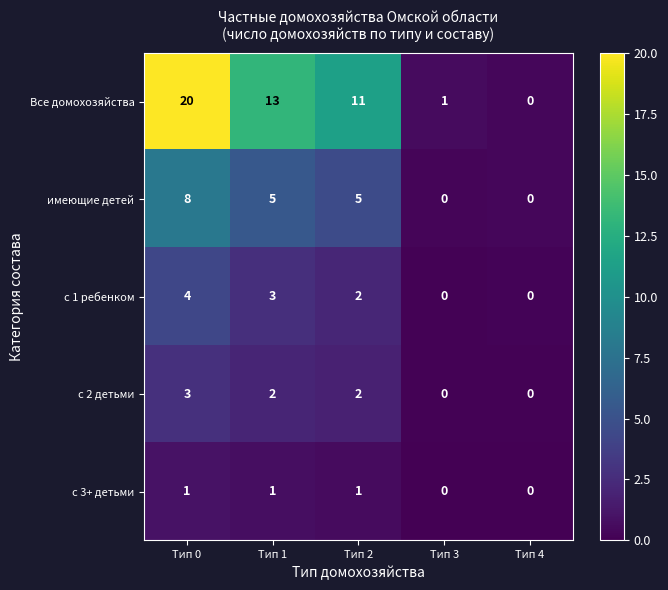

What is the sum of all имеющие детей values?

18